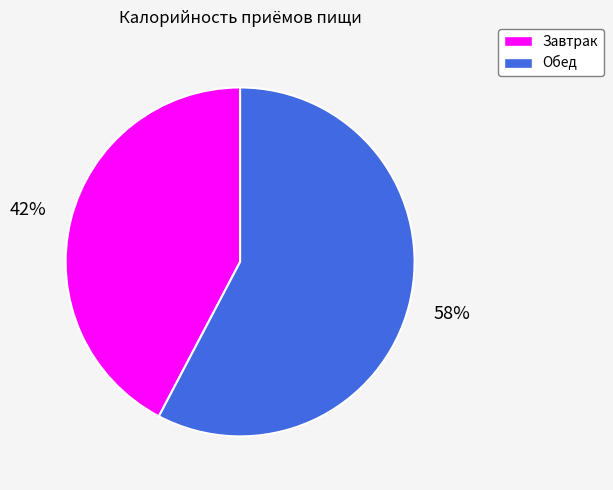

How many segments does this pie chart have?

2